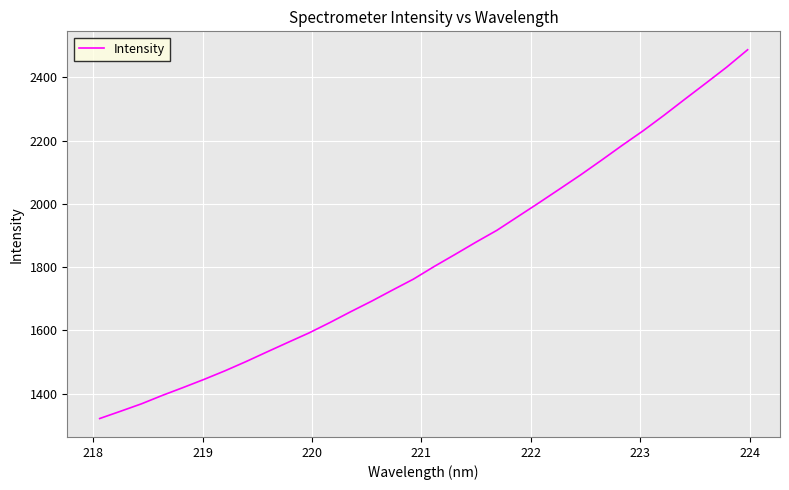

What is the greatest value displayed?

2487.1